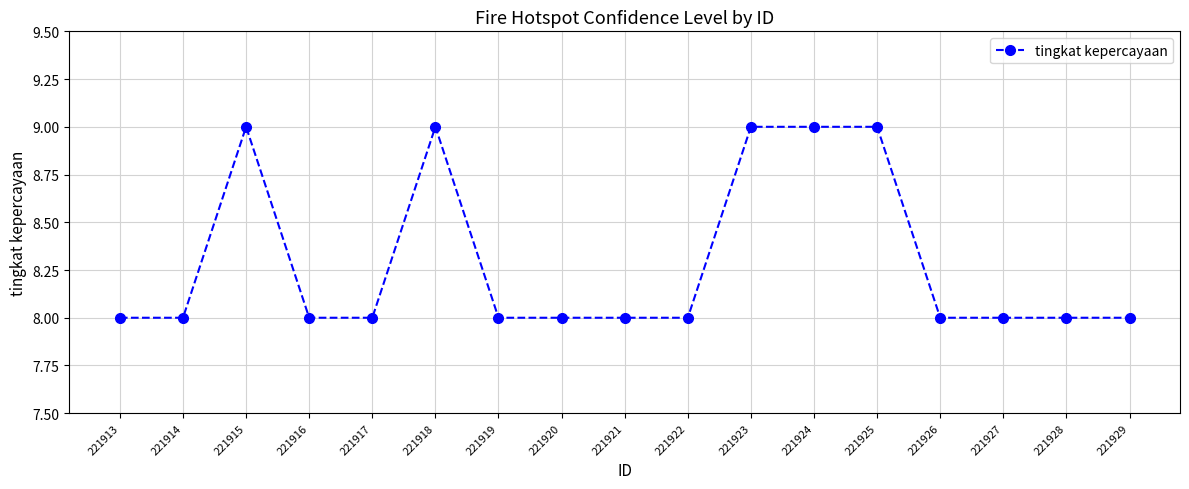

At which category does the data reach its first local peak?

221915